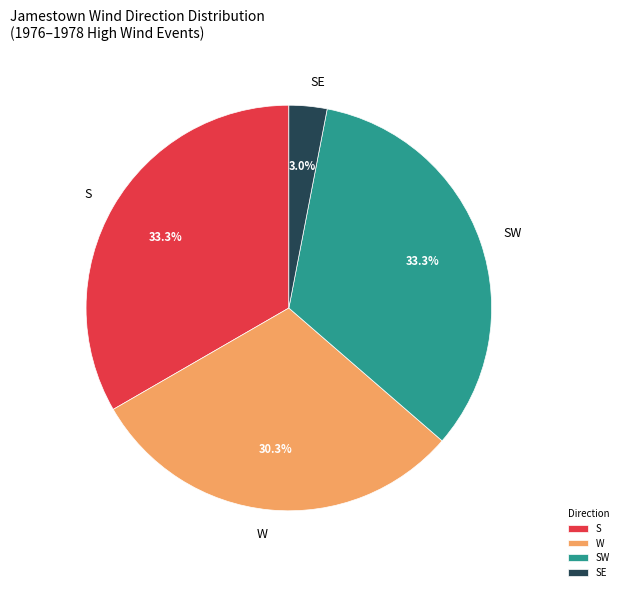

Is S the majority of the pie?

No